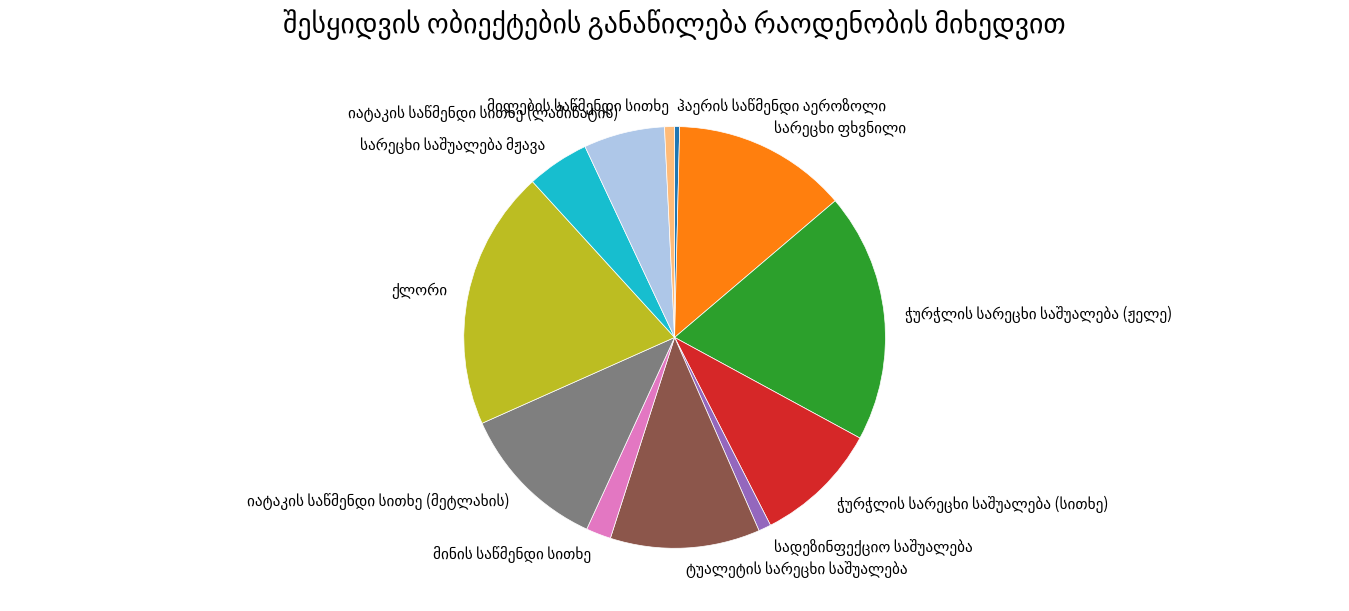

Is there any slice that represents more than half of the pie?

No